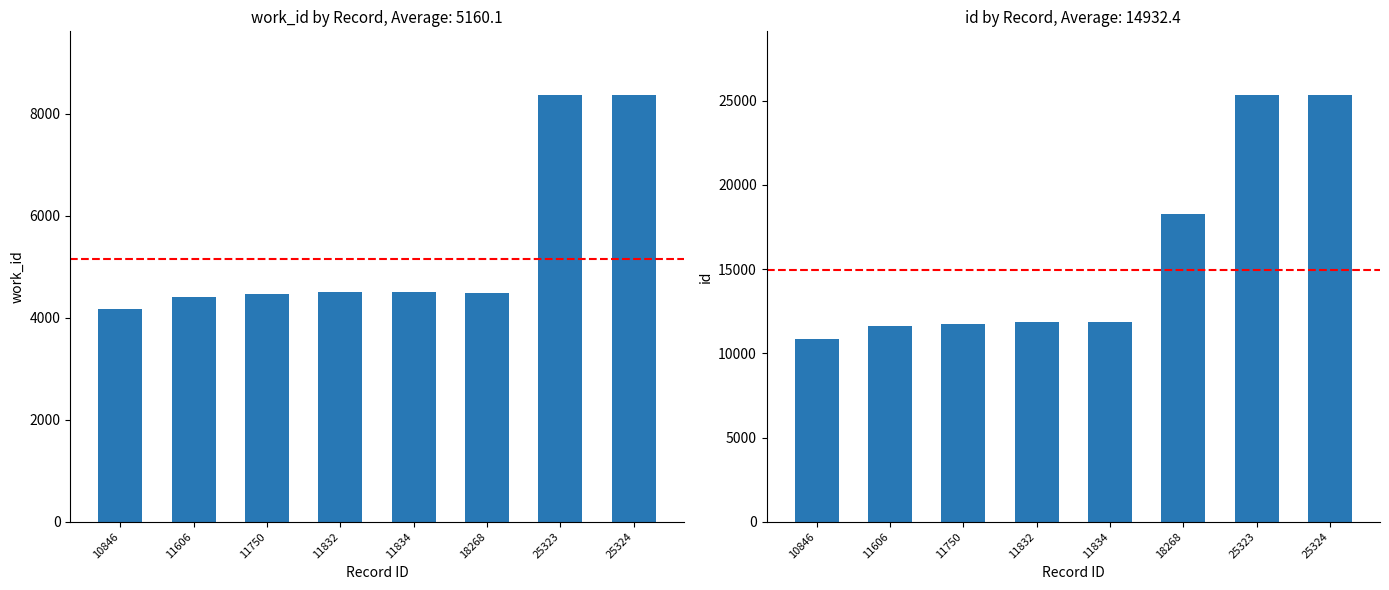

How many data points in id are less than 11834?

4